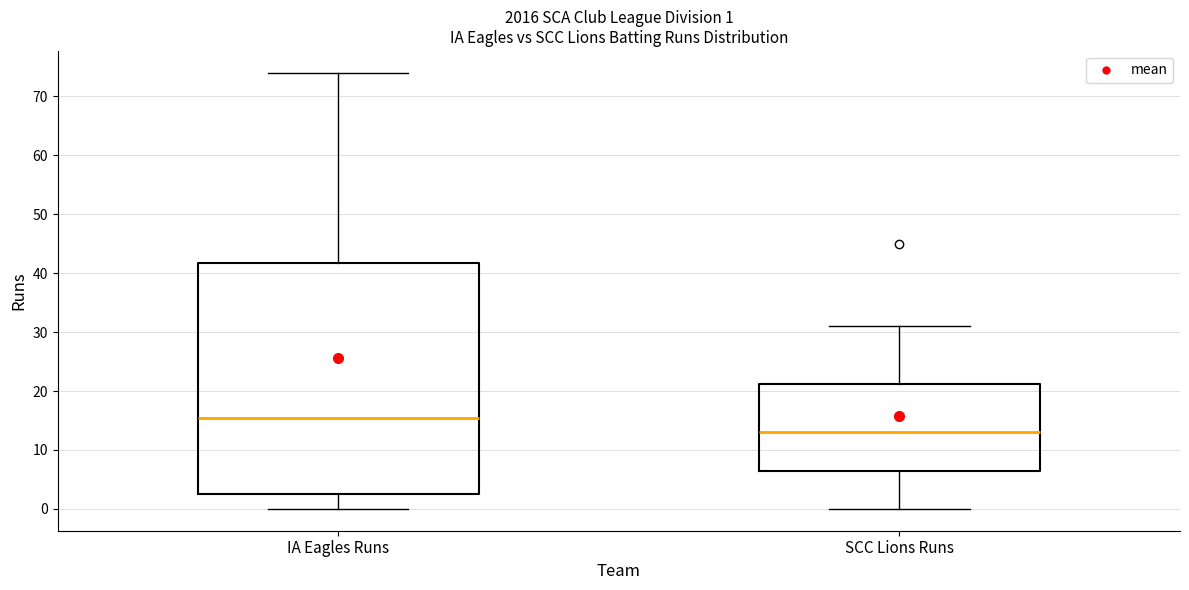

Which box has the highest median line?

IA Eagles Runs